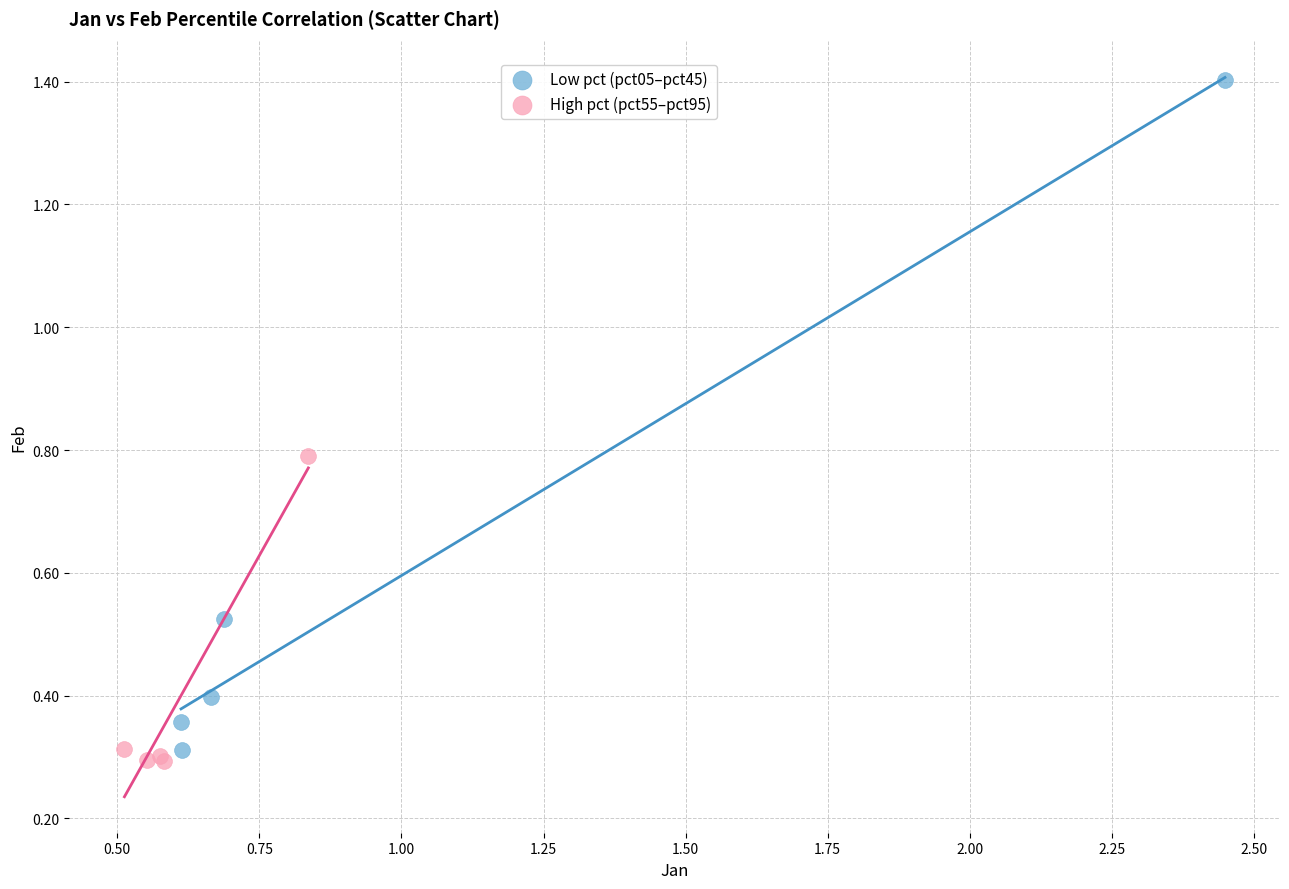

Which series reaches the maximum Y coordinate?

Low pct (pct05–pct45)